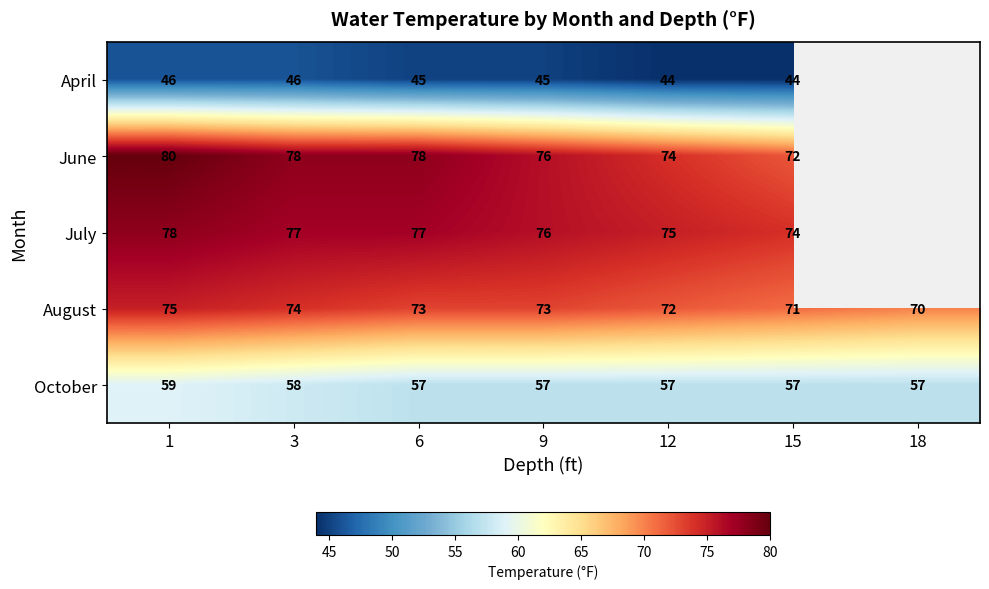

What is the spread (max minus min) of values at 9?

31